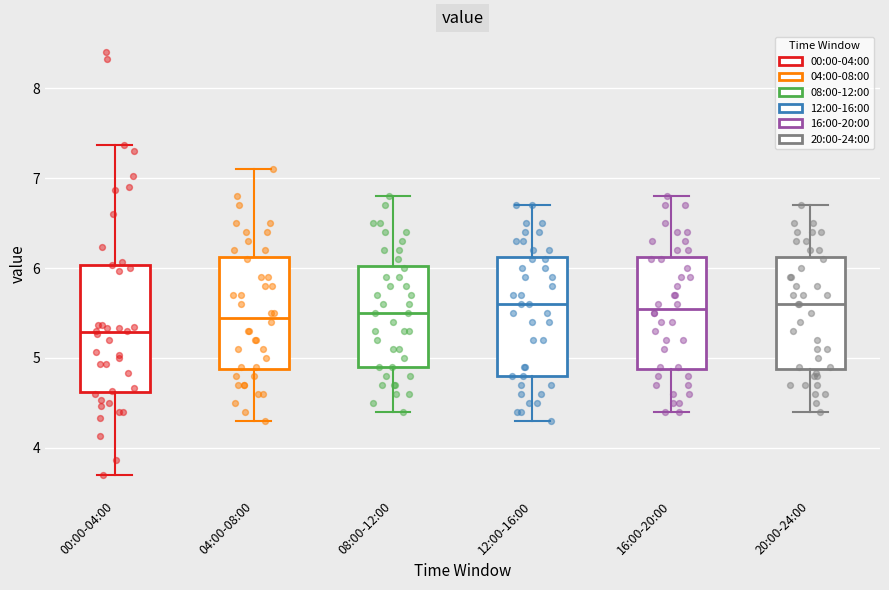

Which box's median line is the lowest?

00:00-04:00